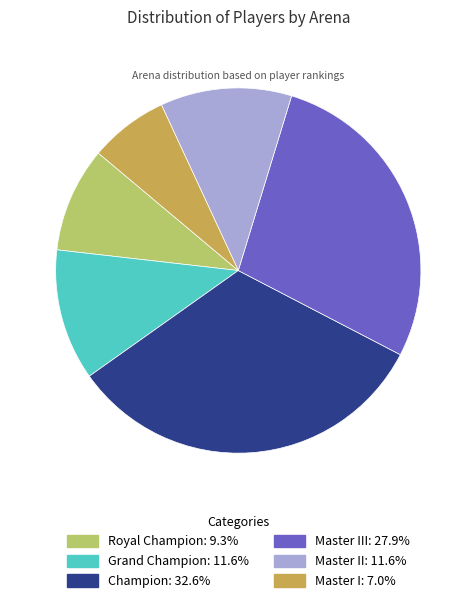

Is there any slice that represents more than half of the pie?

No